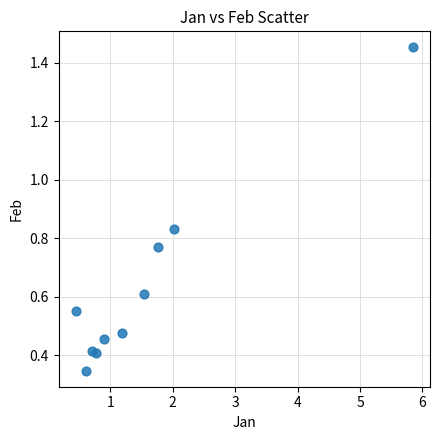

What is the range of Y values (max minus min)?

1.1